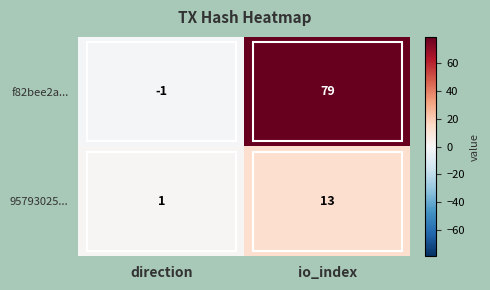

Rank the series by their average value, from lowest to highest.

95793025..., f82bee2a...